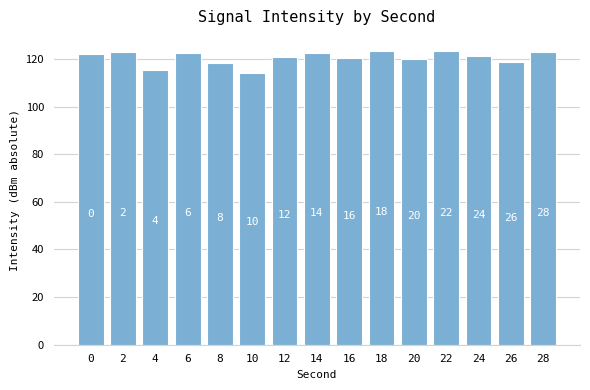

How many bars are there in total?

15